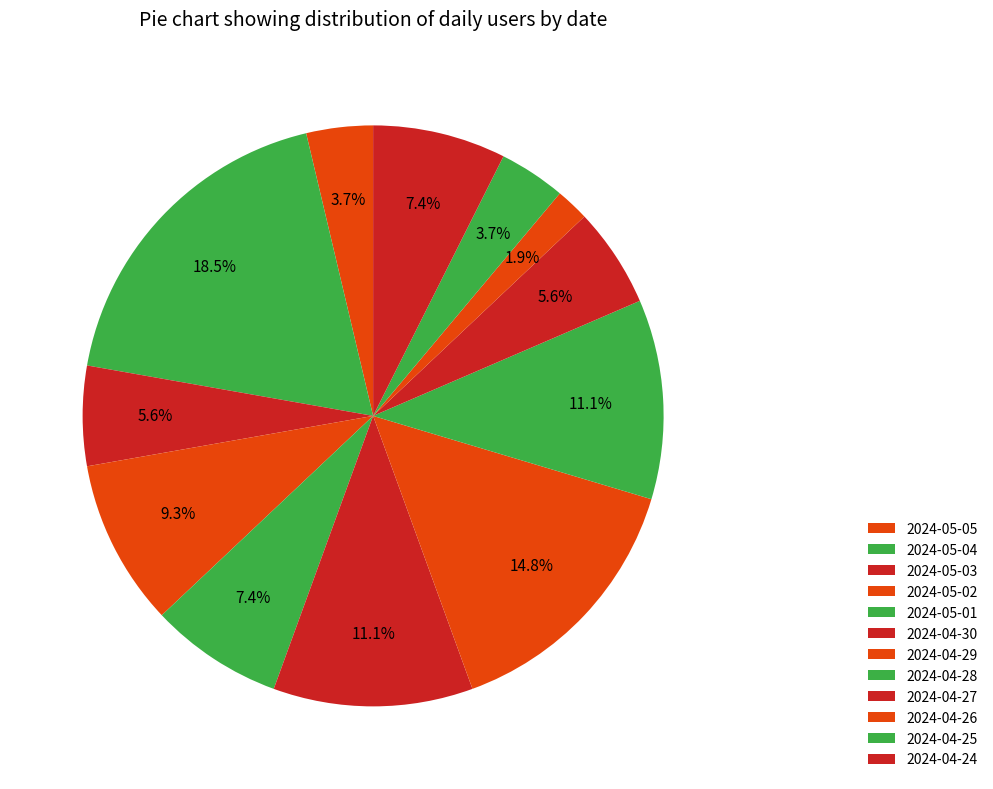

What percentage do 2024-04-25 and 2024-04-30 together represent?

14.8%